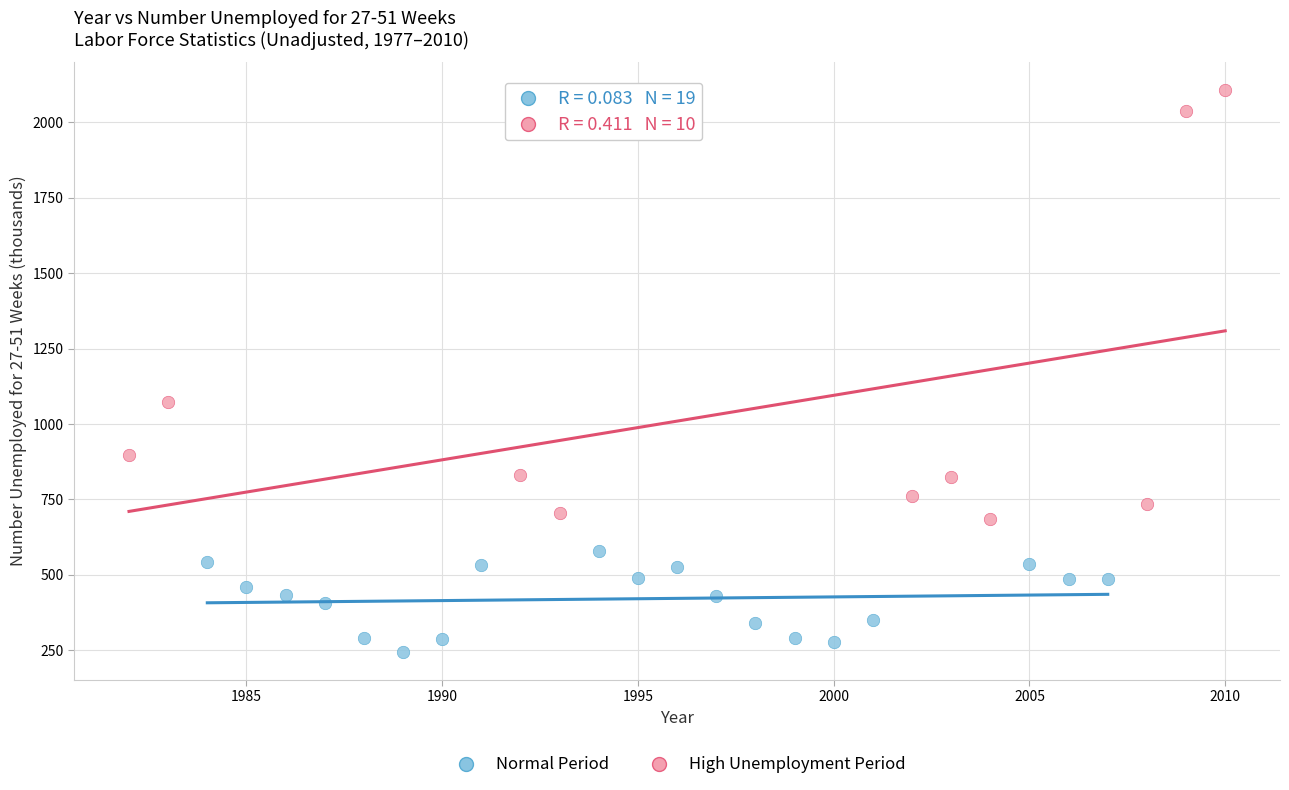

Which series has the widest spread of Y values?

High Unemployment Period